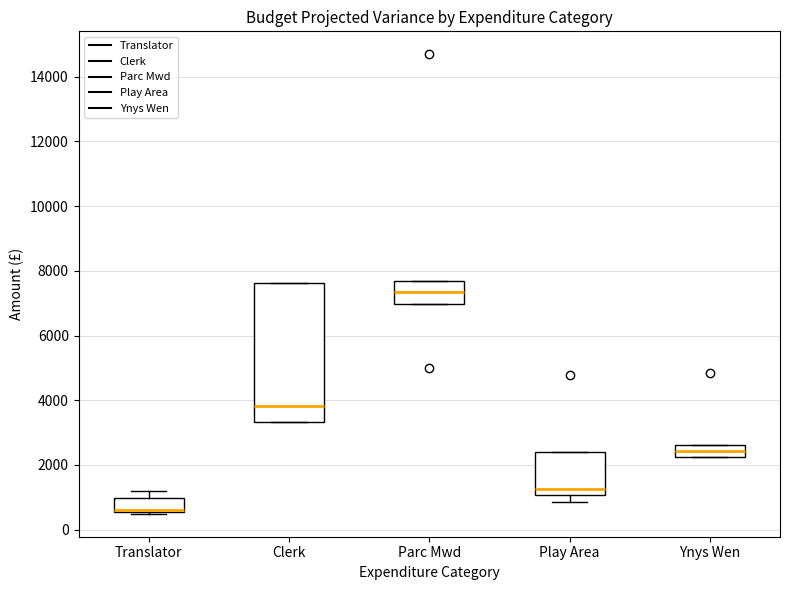

Which box is the tallest, from its lower edge to its upper edge?

Clerk